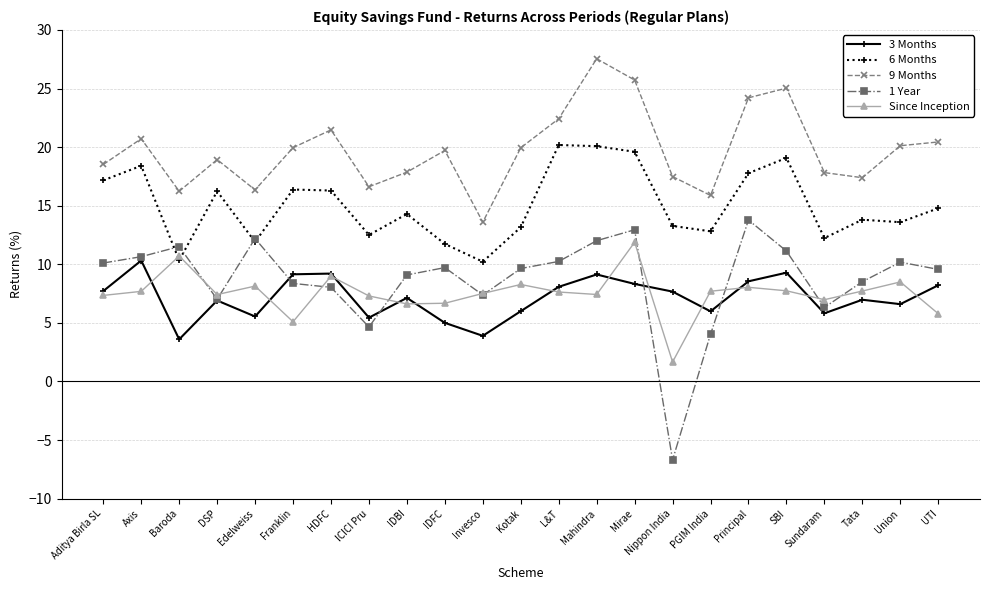

Which series has the largest total across all categories?

9 Months